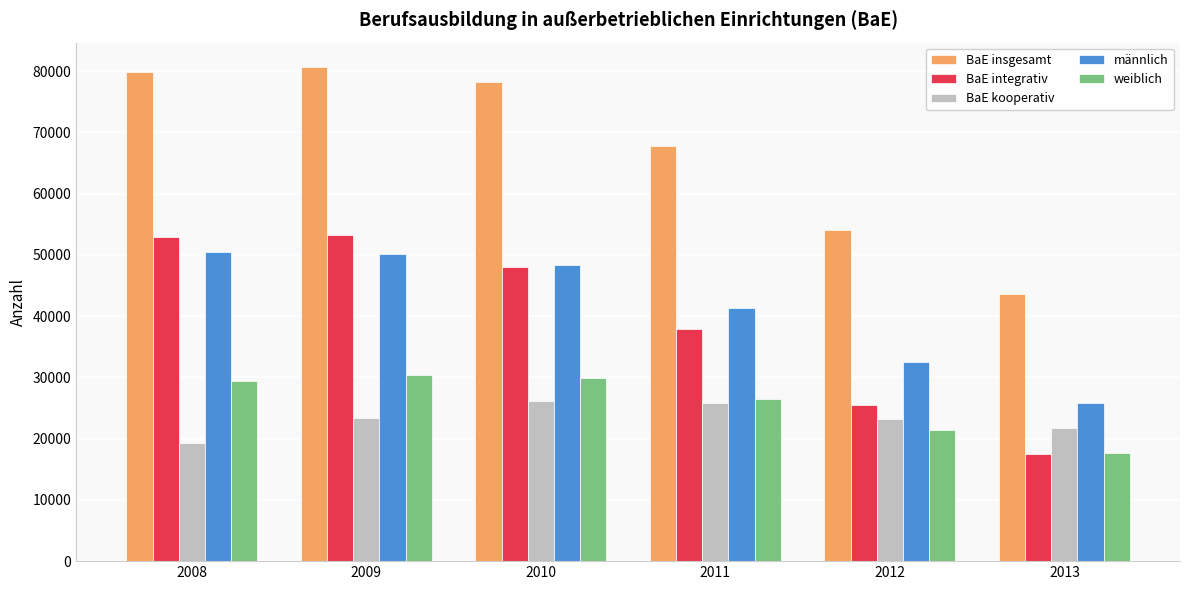

What is the difference between the highest and lowest values at 2013?

26029.0